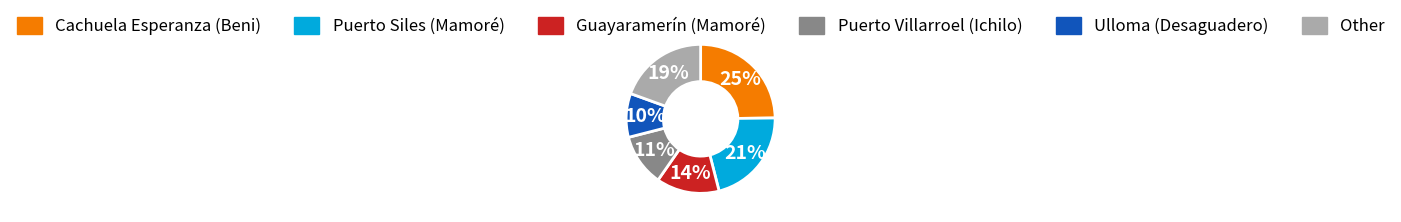

Is there any slice that represents more than half of the pie?

No